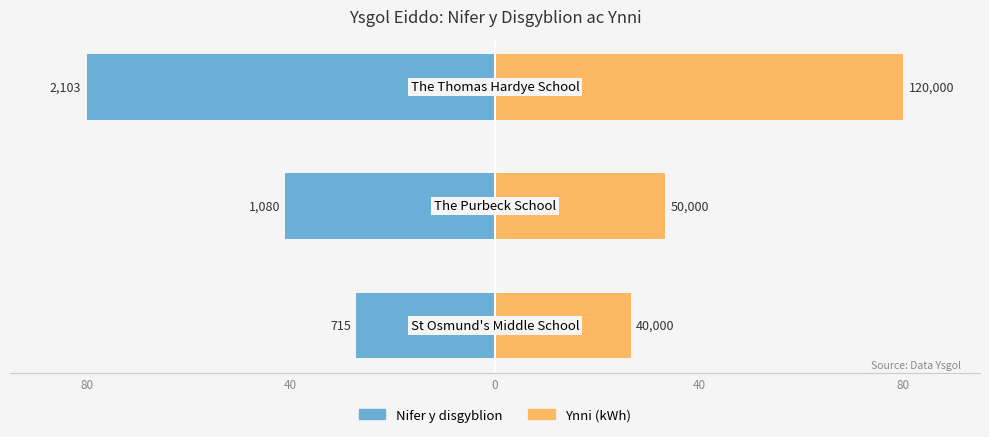

The value of Ynni (kWh) at 80 is 37.8. True or false?

False